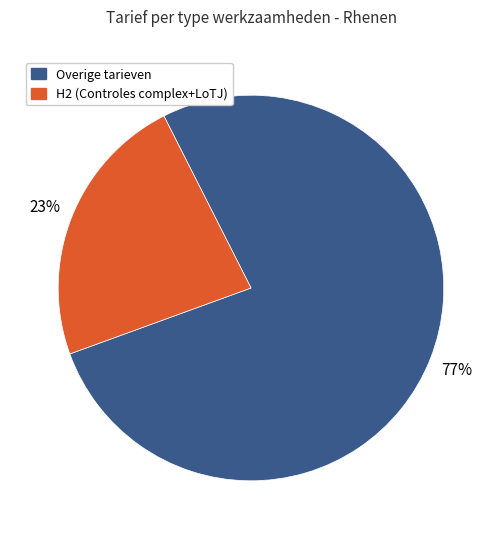

Which slice is the smallest?

H2 (Controles complex+LoTJ)